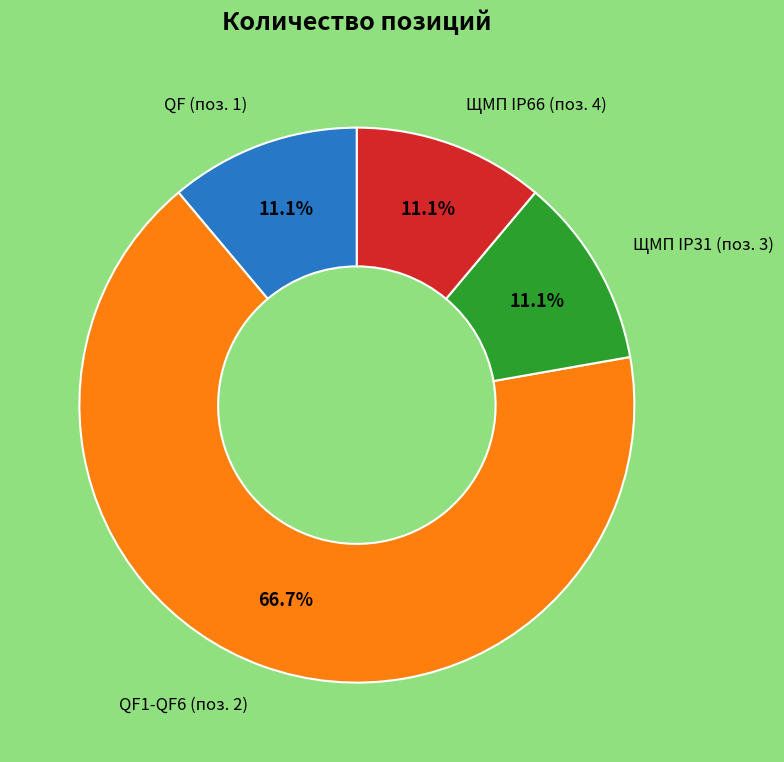

To the nearest percent, what portion does ЩМП IP66 (поз. 4) represent?

11%